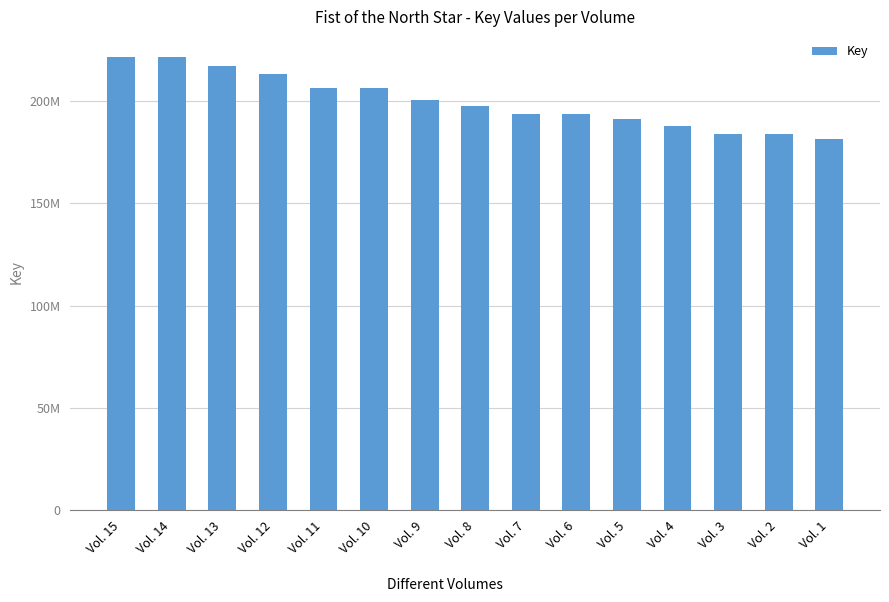

Does the chart contain any negative values?

No